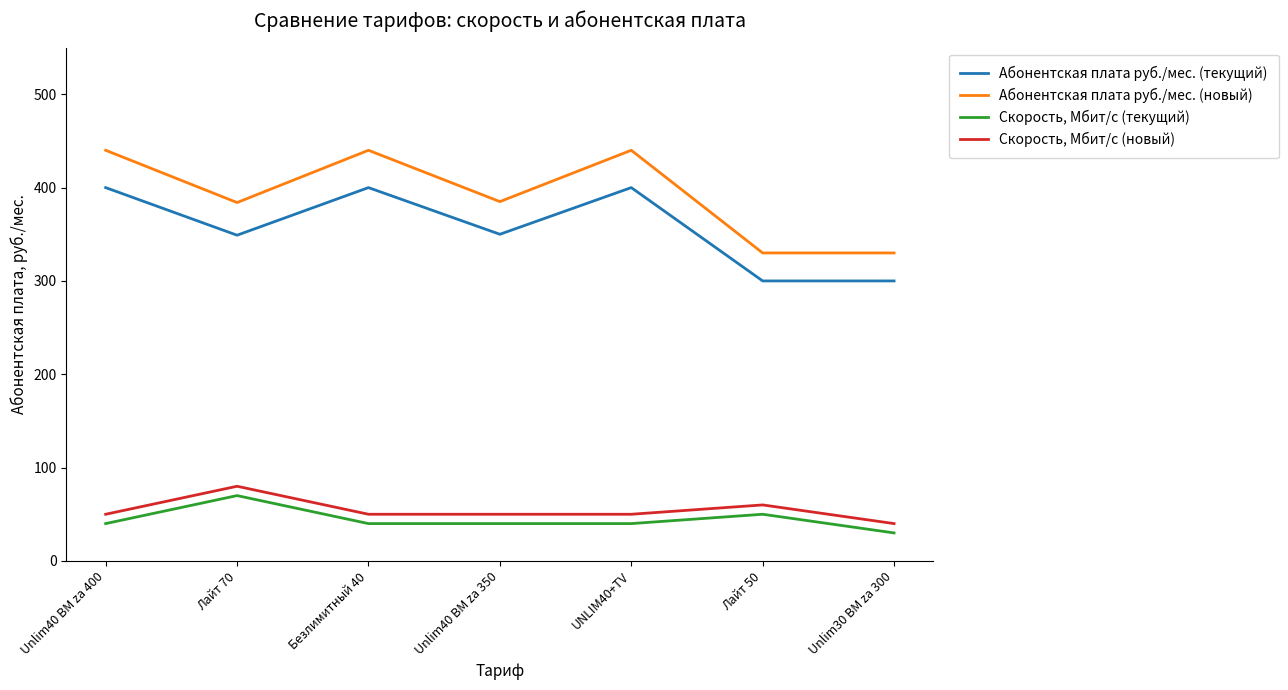

Where is the first local maximum for Скорость, Мбит/с (текущий)?

Лайт 70